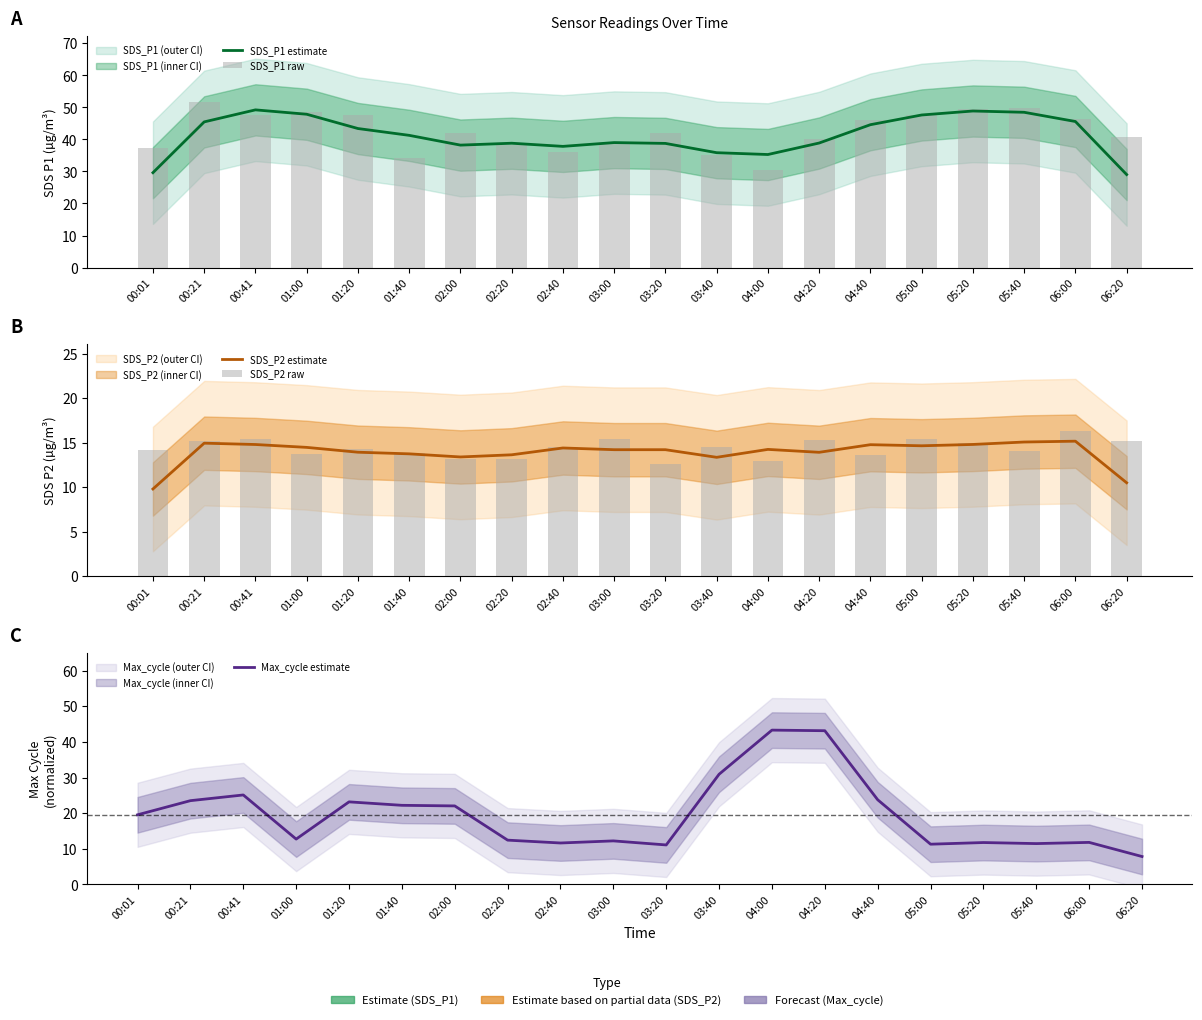

How many values in the Max_cycle estimate series are below 19?

10